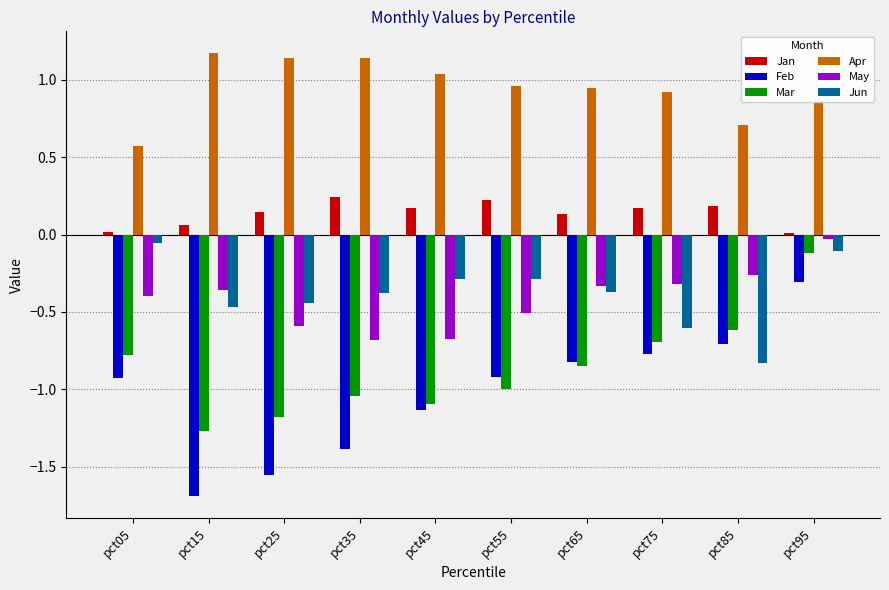

What is the sum of all Feb values?

-10.2